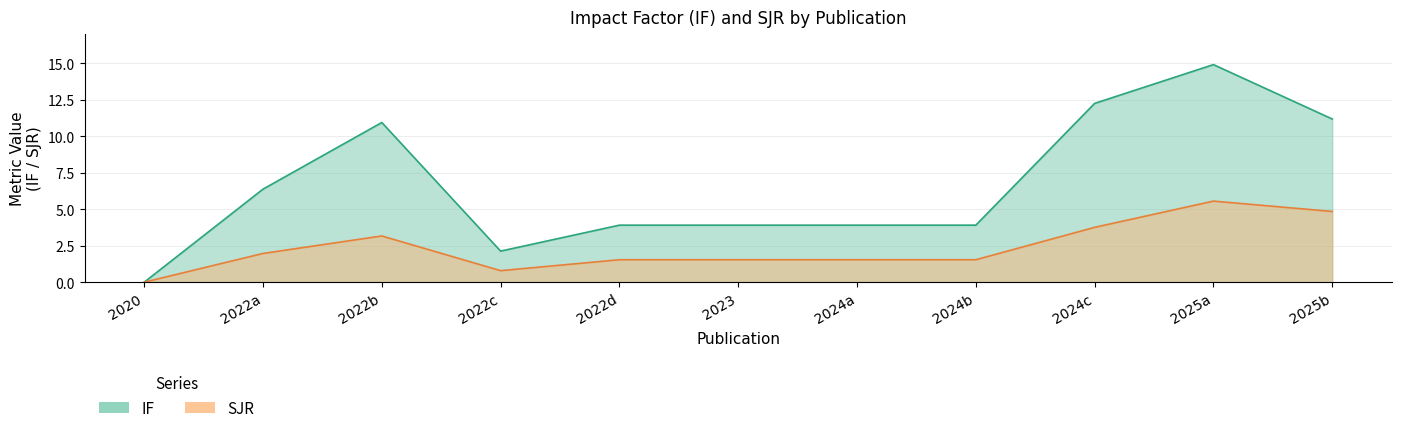

What is the difference between the second highest and minimum values in the SJR series?

4.8